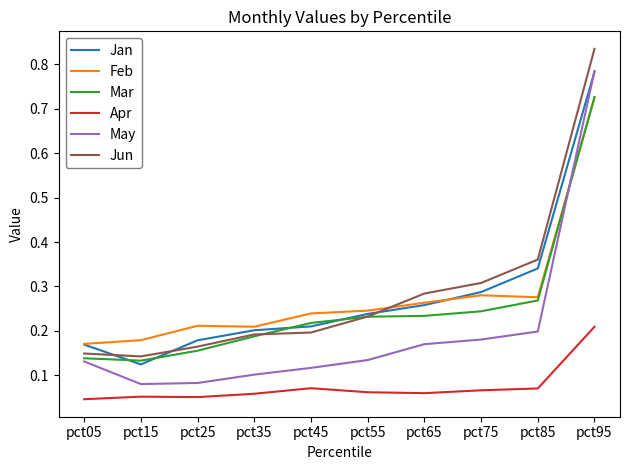

Which series changed the most between pct15 and pct65?

Jun